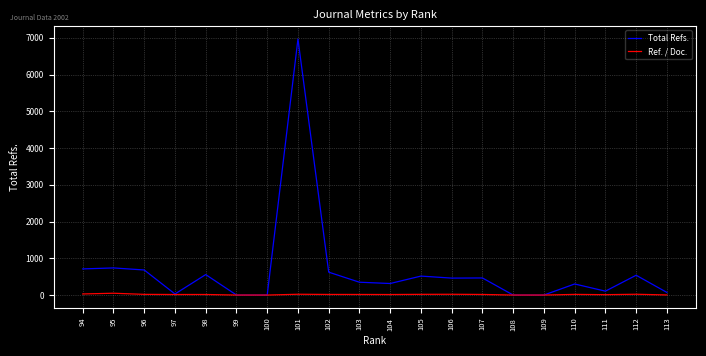

What is the maximum value shown in the chart?

6967.0